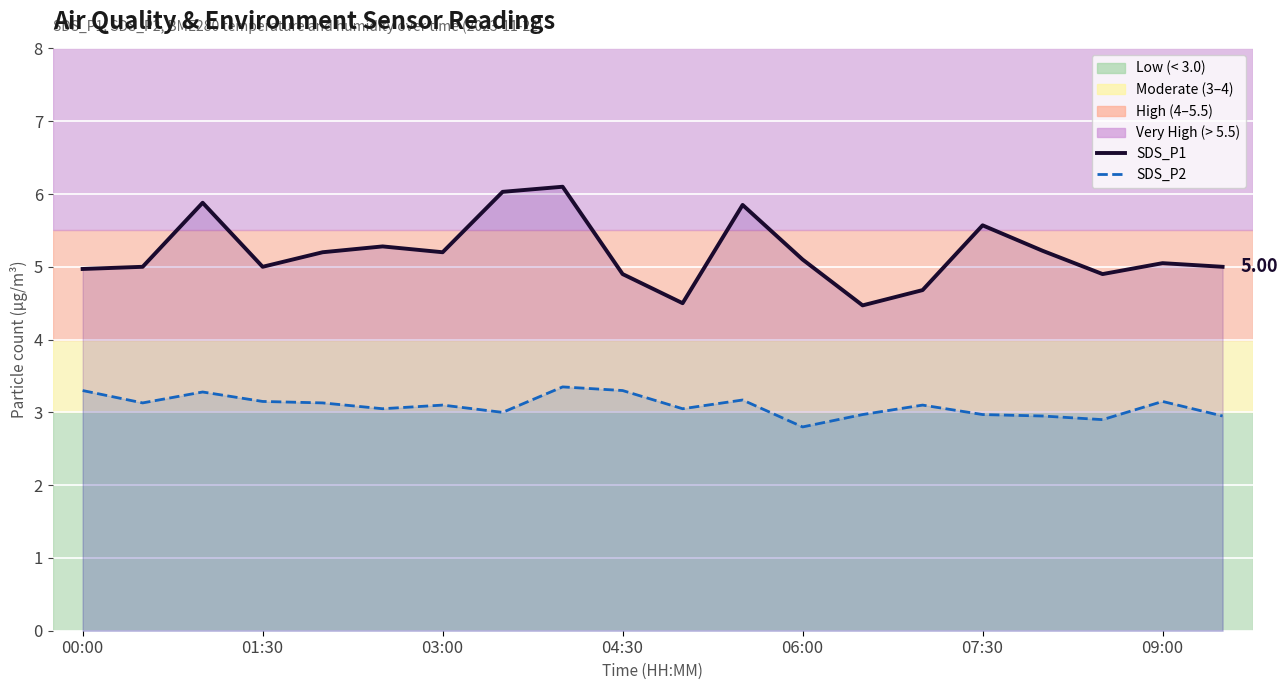

What are all the series names shown in the legend?

SDS_P1, SDS_P2